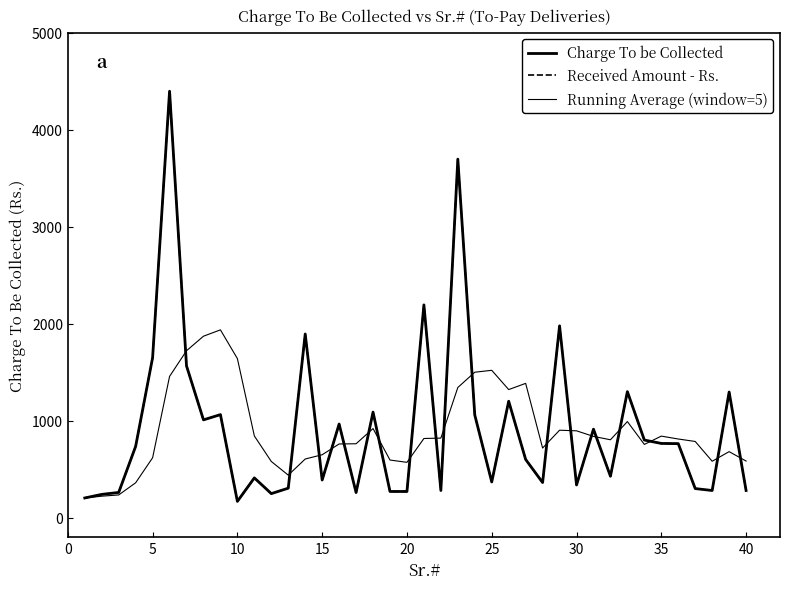

Does the chart display data point markers on the line(s)?

No